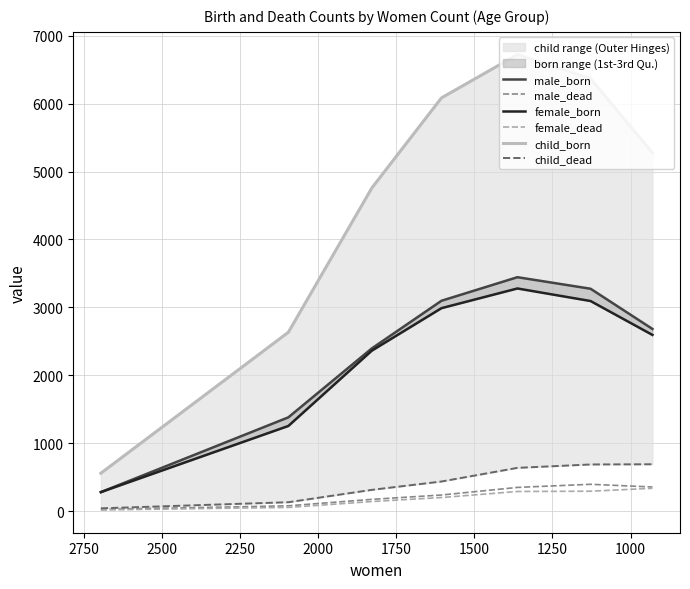

True or false: female_dead has more than 1 interior local peaks.

False